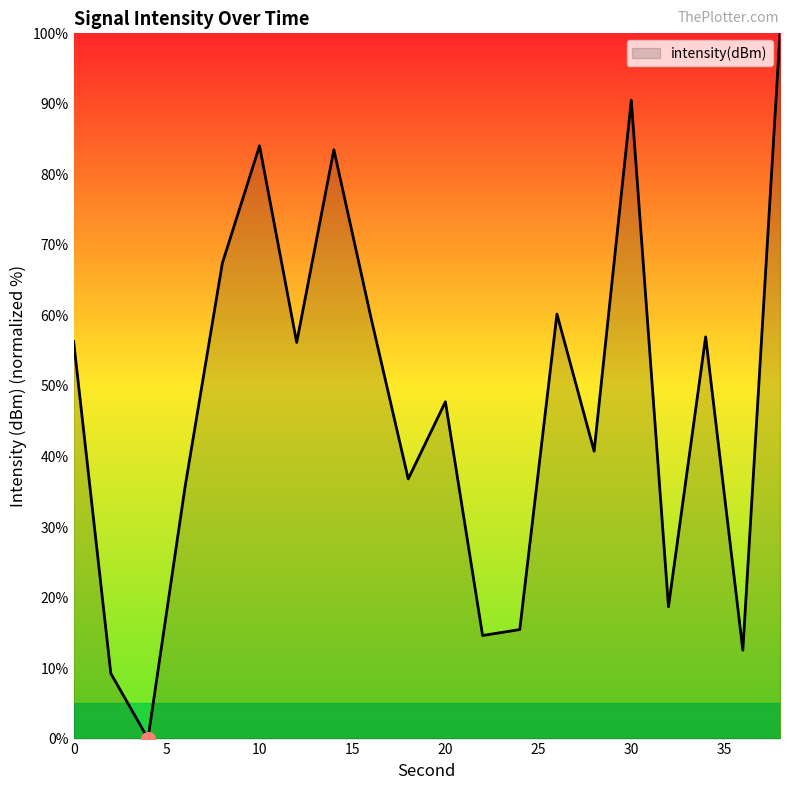

What is the maximum value shown in the chart?

100.0